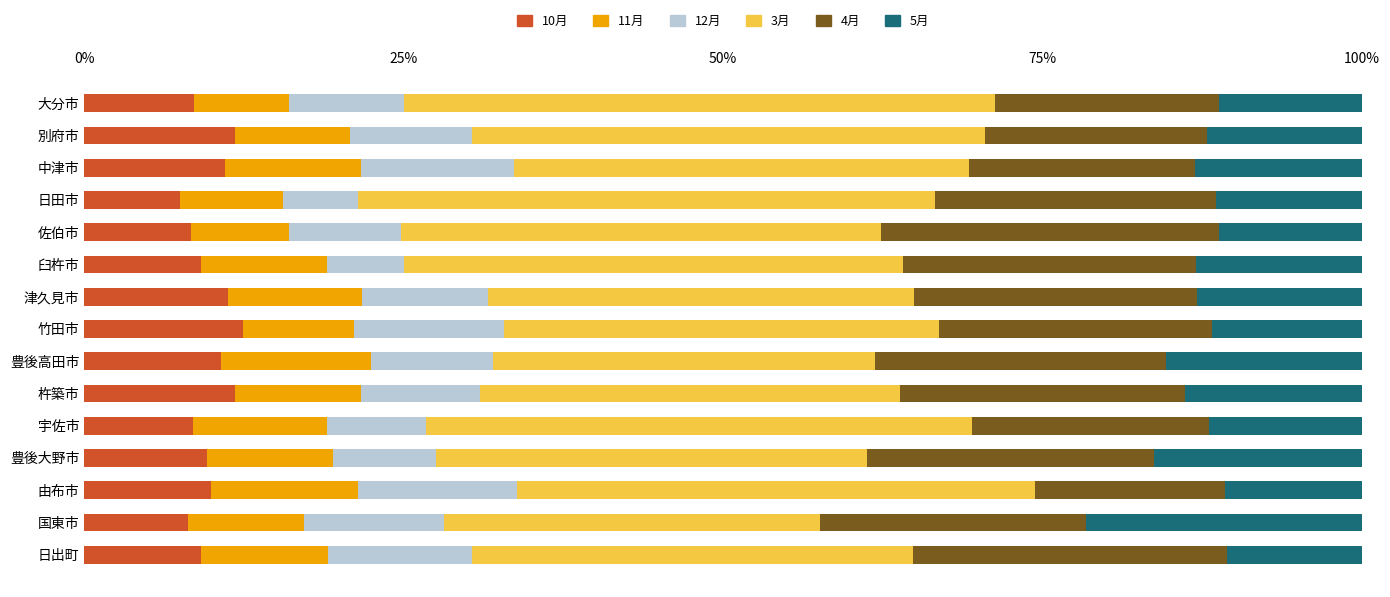

Is it true that 10月 equals 11.0 at 中津市?

True